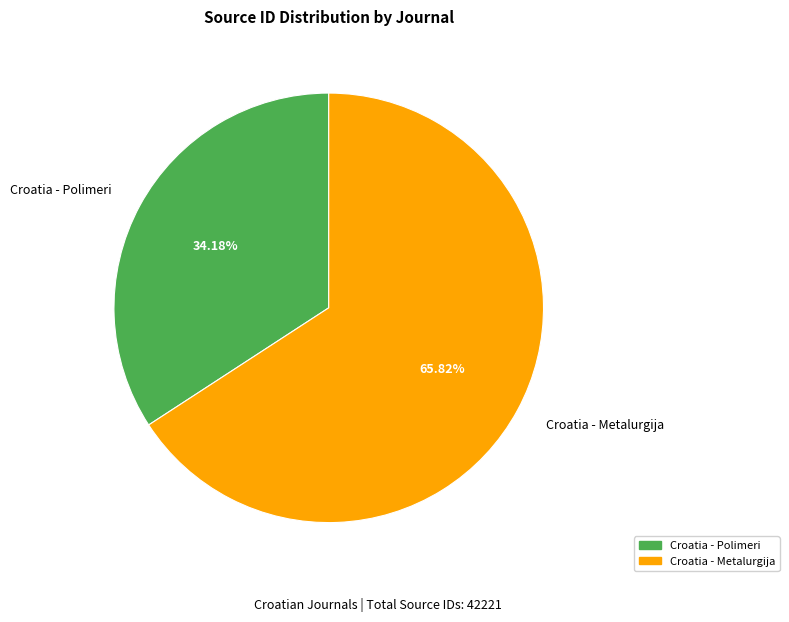

To the nearest percent, what is the difference between the largest and smallest slice percentages?

32%